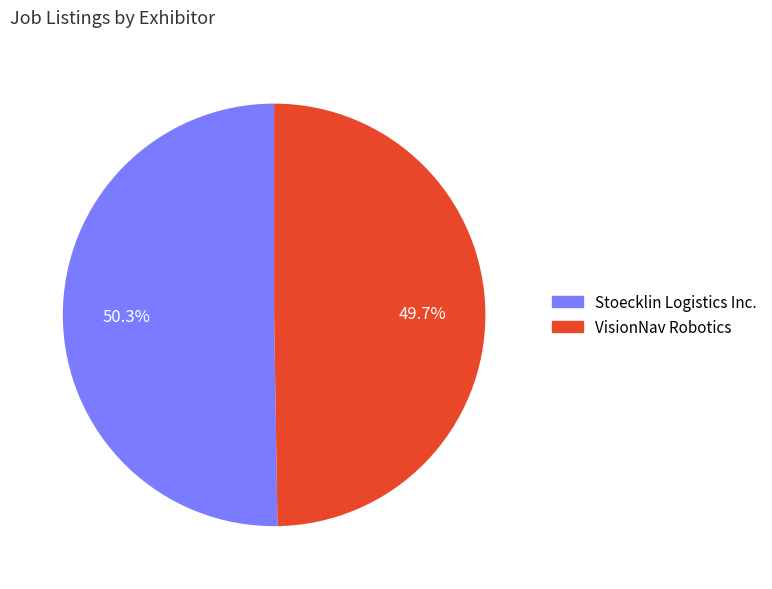

To the nearest percent, what is the combined percentage of VisionNav Robotics and Stoecklin Logistics Inc.?

100%